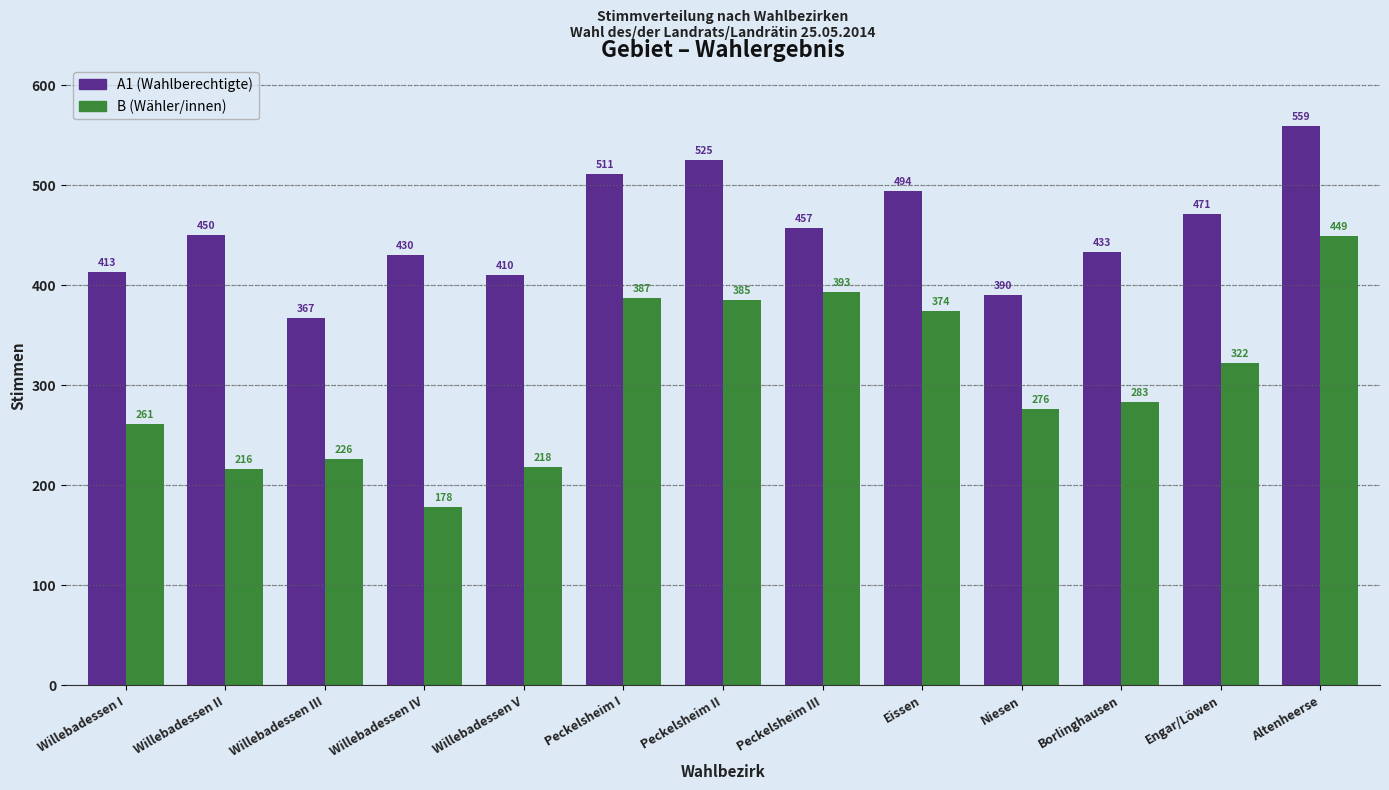

What is the label of the 11th bar from the right?

Willebadessen III